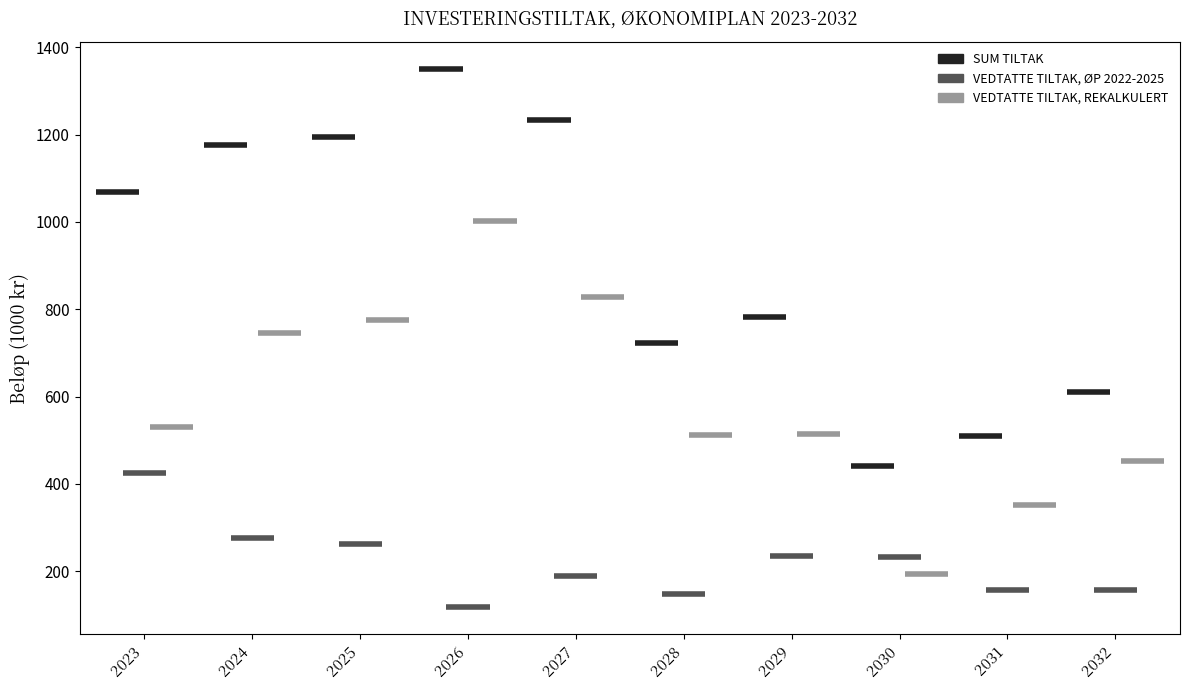

How many lines are shown in the chart?

3